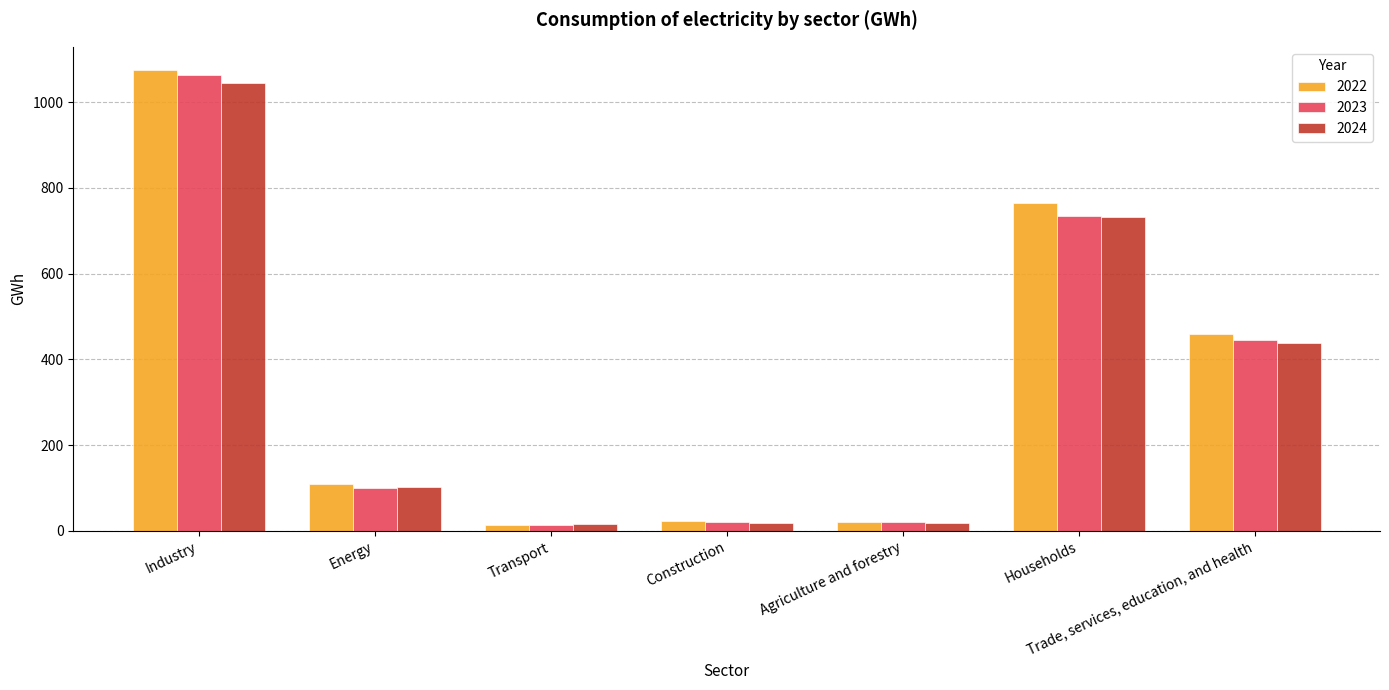

What is the difference between the second highest and minimum values in the 2023 series?

719.0